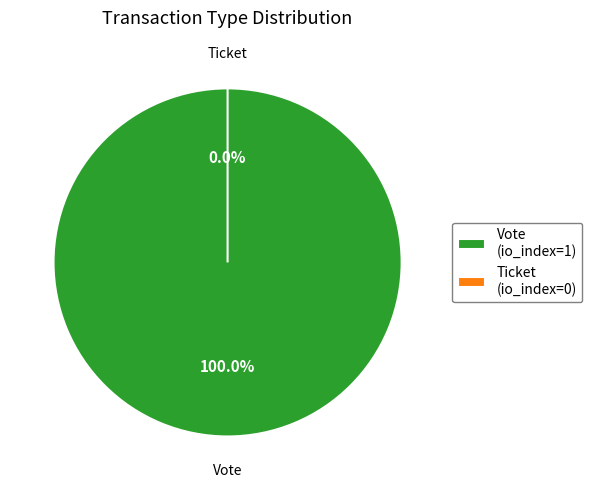

To the nearest percent, what is the combined percentage of Vote and Ticket?

100%